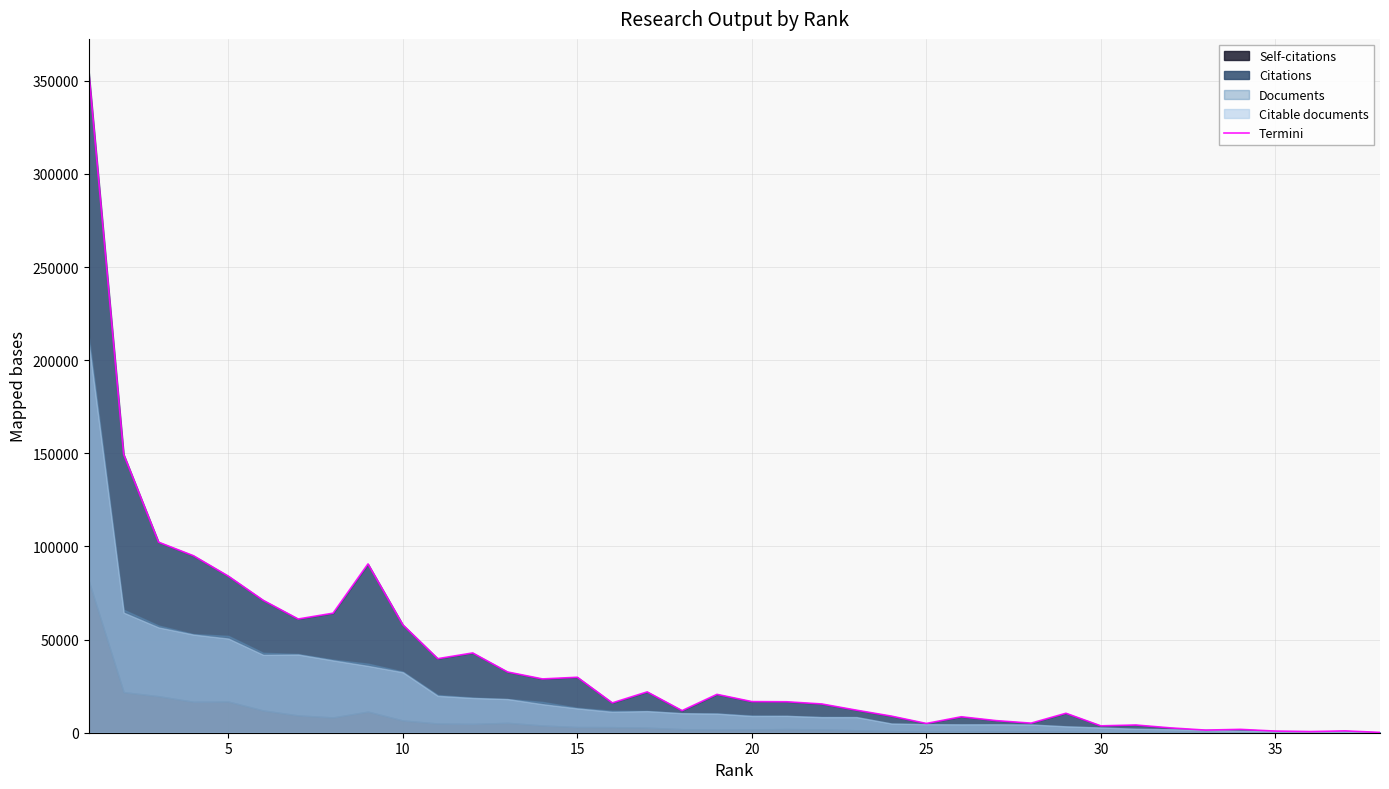

Between 15 and 30, which is larger?

15